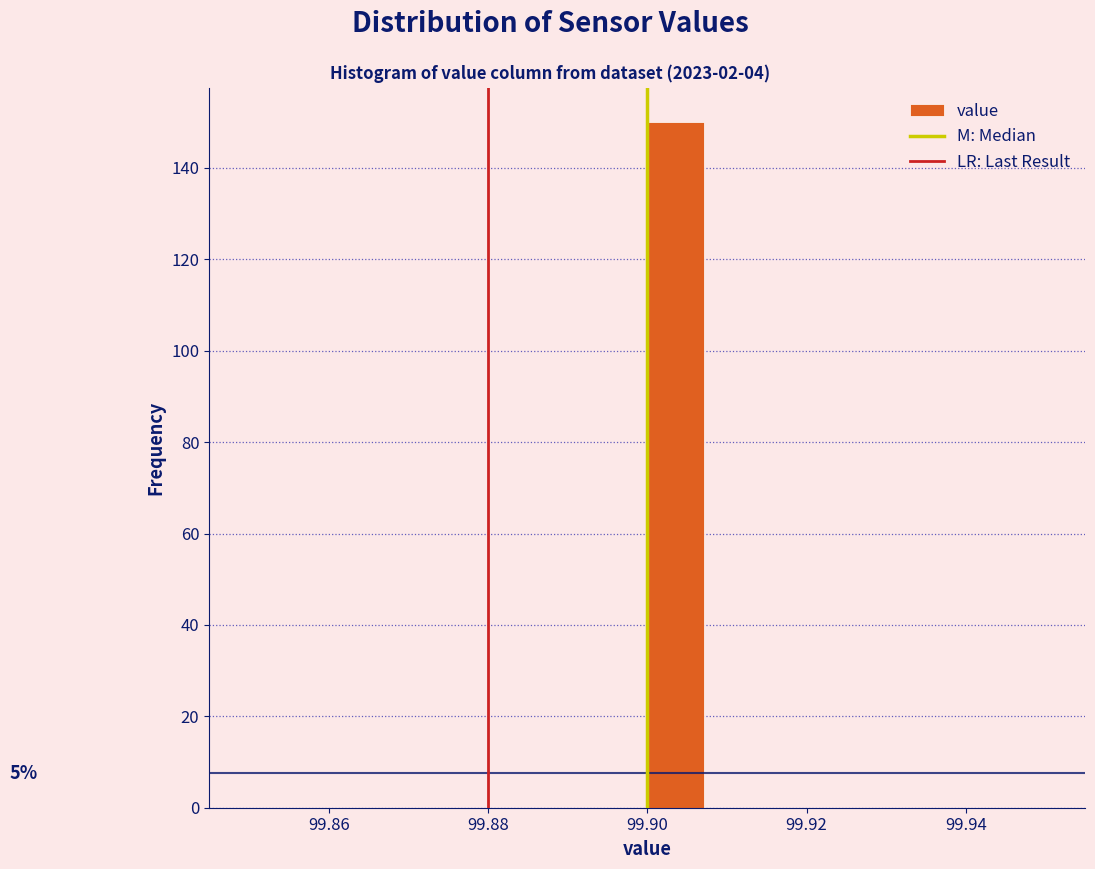

Read against the x-axis, roughly where is the centre of the tallest bar?

99.904